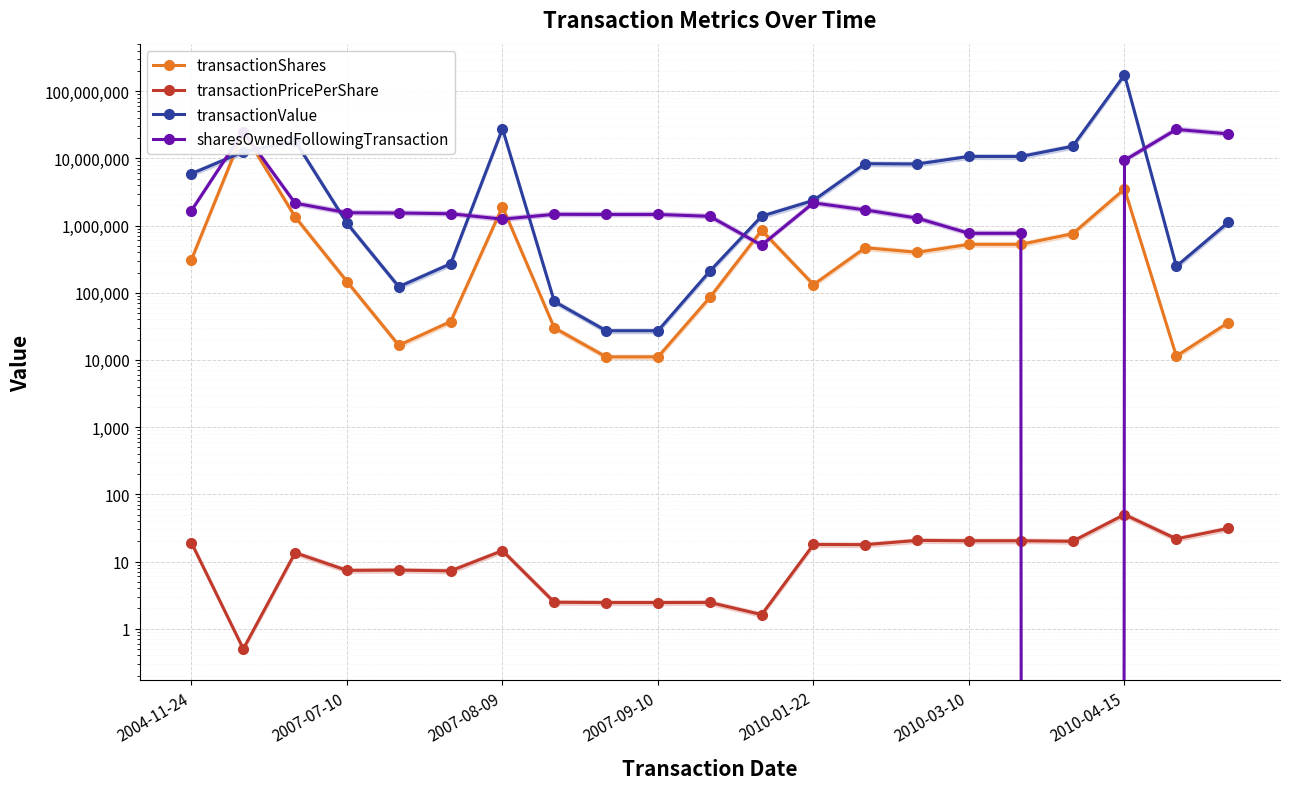

Which series ends up on top after the final intersection of transactionShares and transactionValue?

transactionValue